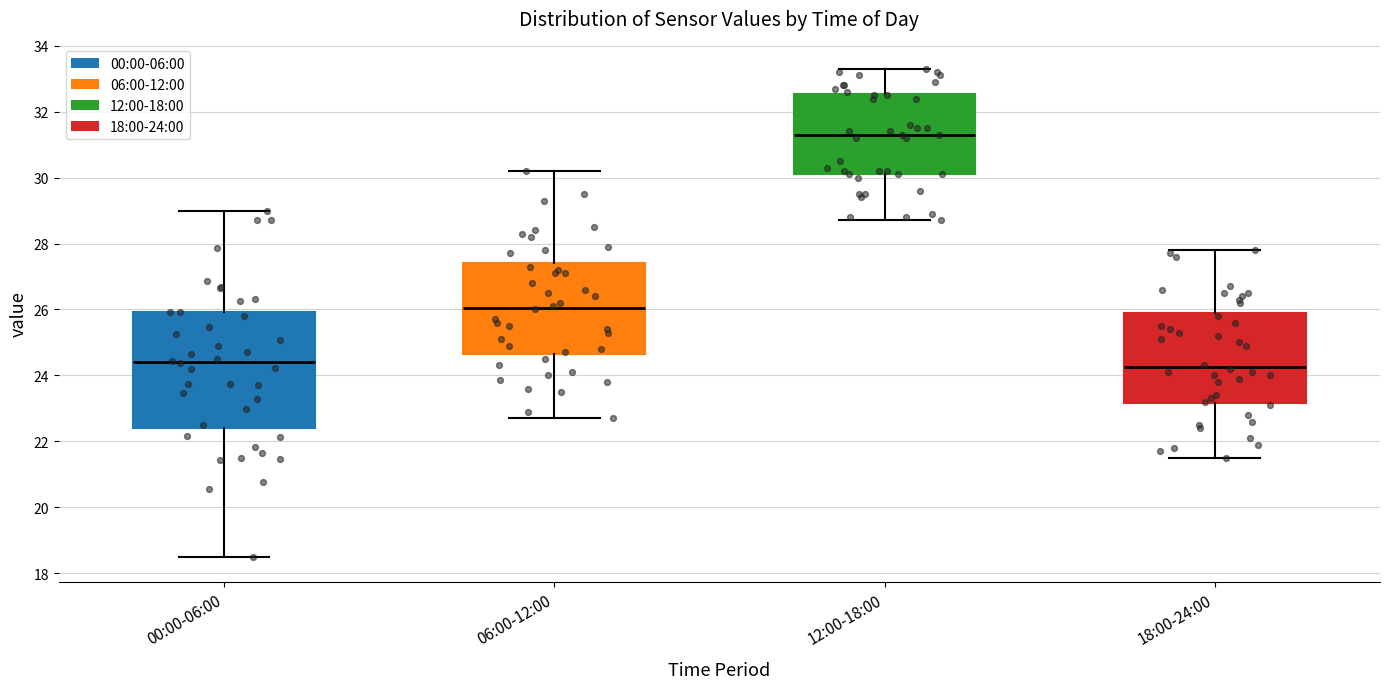

Which box is the tallest, from its lower edge to its upper edge?

00:00-06:00